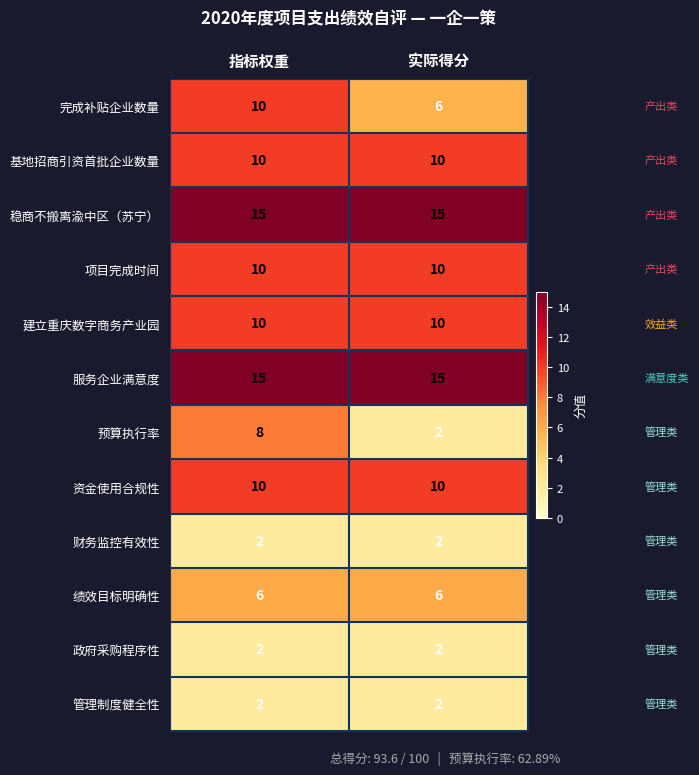

Reading left to right, what are all the values shown in this chart?

完成补贴企业数量: 指标权重=10	实际得分=6
基地招商引资首批企业数量: 指标权重=10	实际得分=10
稳商不搬离渝中区（苏宁）: 指标权重=15	实际得分=15
项目完成时间: 指标权重=10	实际得分=10
建立重庆数字商务产业园: 指标权重=10	实际得分=10
服务企业满意度: 指标权重=15	实际得分=15
预算执行率: 指标权重=8	实际得分=2
资金使用合规性: 指标权重=10	实际得分=10
财务监控有效性: 指标权重=2	实际得分=2
绩效目标明确性: 指标权重=6	实际得分=6
政府采购程序性: 指标权重=2	实际得分=2
管理制度健全性: 指标权重=2	实际得分=2